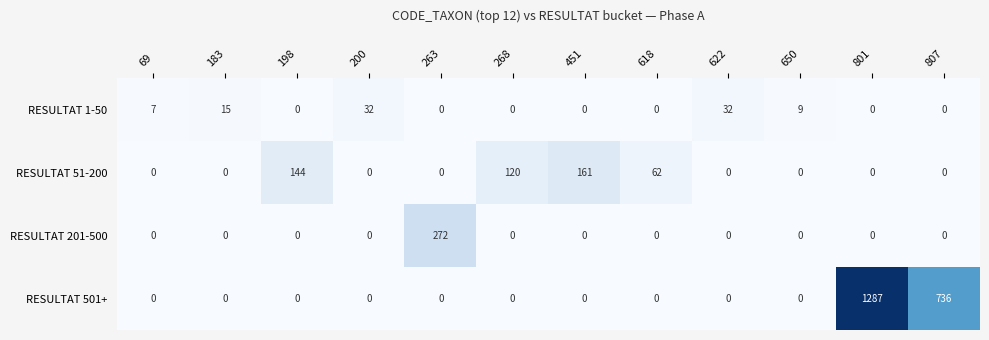

How many series are shown in this chart?

4